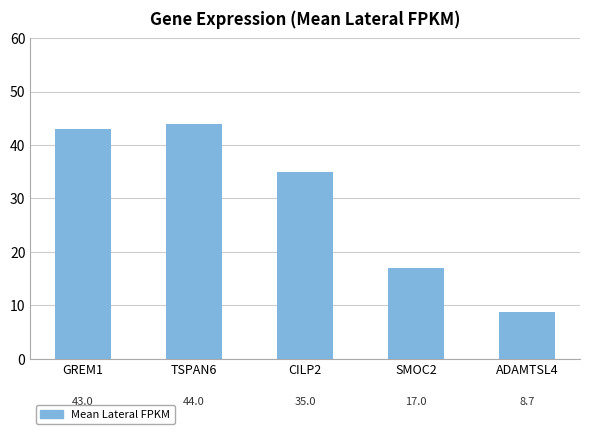

True or false: the data shows 44.0 at TSPAN6.

True